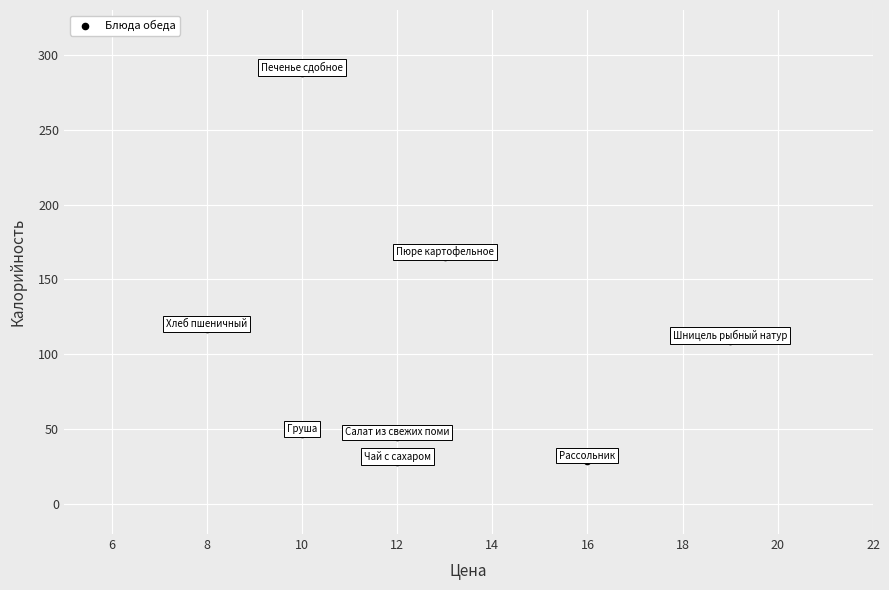

What is the range of X values (max minus min)?

11.0